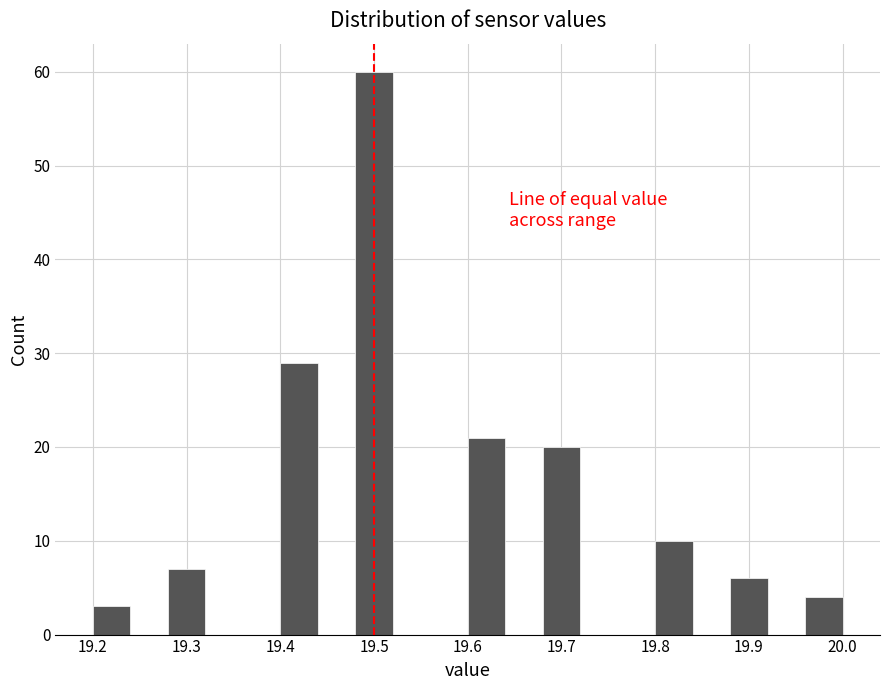

Reading left to right, transcribe this chart: for each bar, give the range it covers on the x-axis and its height. The values are not printed on the chart, so give them approximately, as read against the axis.

19.20 to 19.24: 3
19.24 to 19.28: 0
19.28 to 19.32: 7
19.32 to 19.36: 0
19.36 to 19.40: 0
19.40 to 19.44: 29
19.44 to 19.48: 0
19.48 to 19.52: 60
19.52 to 19.56: 0
19.56 to 19.60: 0
19.60 to 19.64: 21
19.64 to 19.68: 0
19.68 to 19.72: 20
19.72 to 19.76: 0
19.76 to 19.80: 0
19.80 to 19.84: 10
19.84 to 19.88: 0
19.88 to 19.92: 6
19.92 to 19.96: 0
19.96 to 20.00: 4